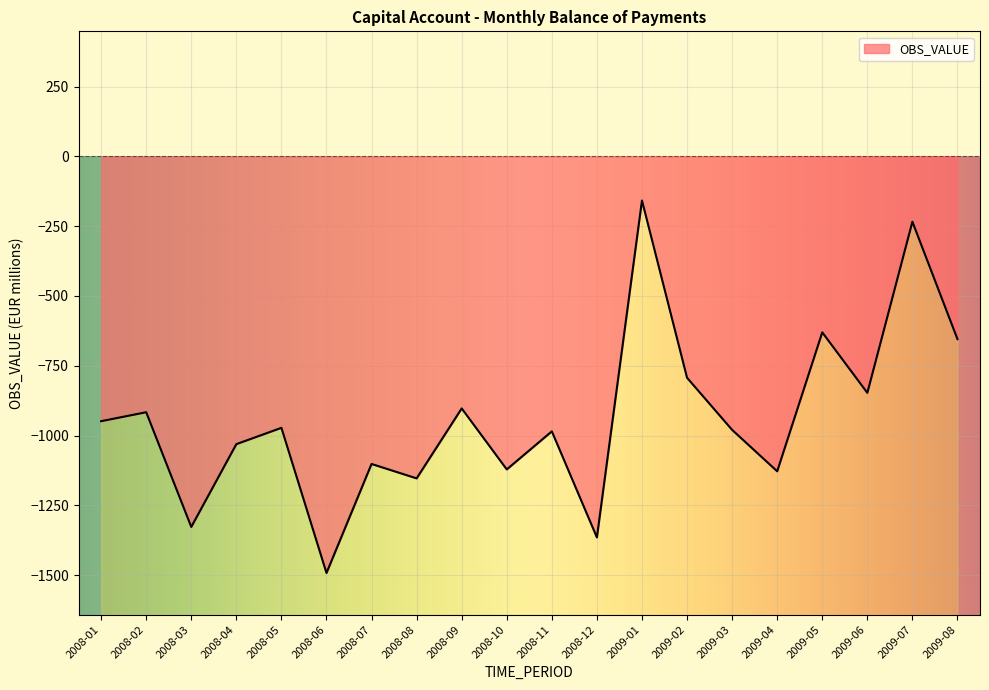

What is the sum of the values at 2008-12 and 2009-02?

-2157.6